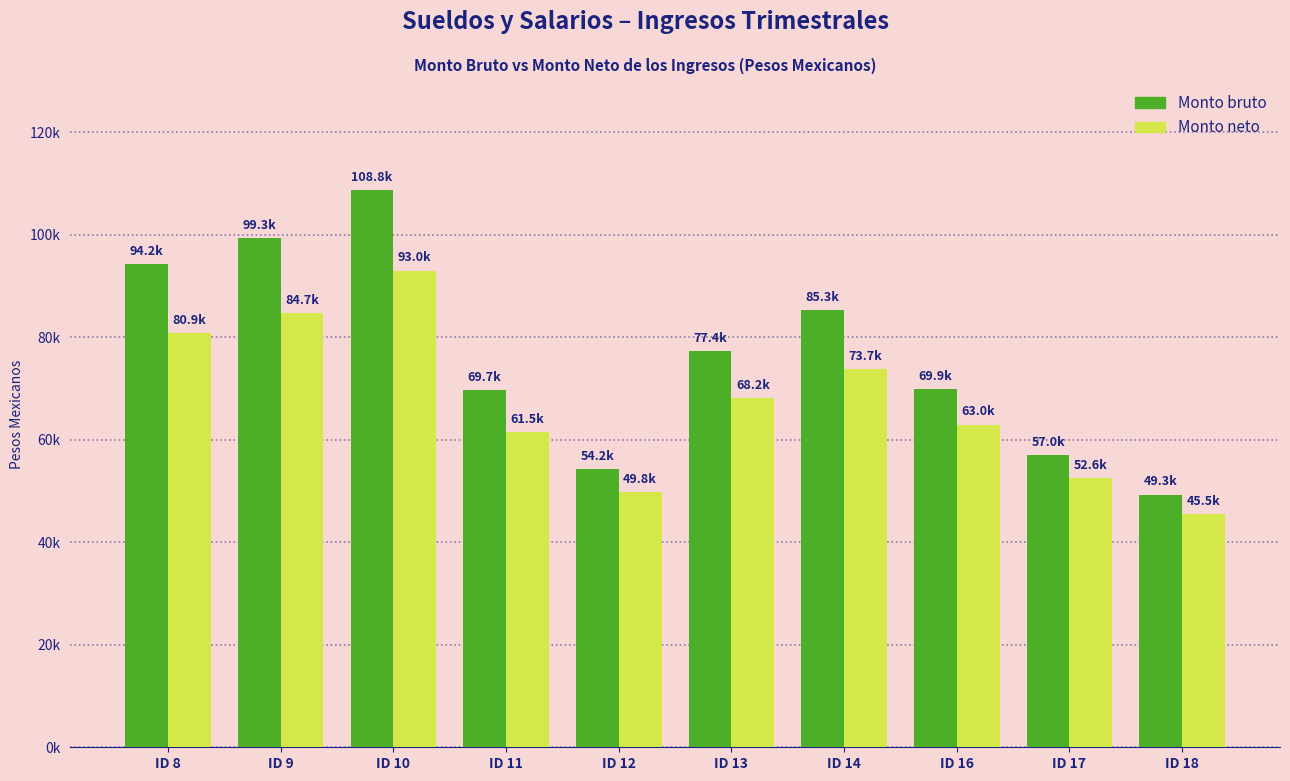

What are all the series names shown in the legend?

Monto bruto, Monto neto